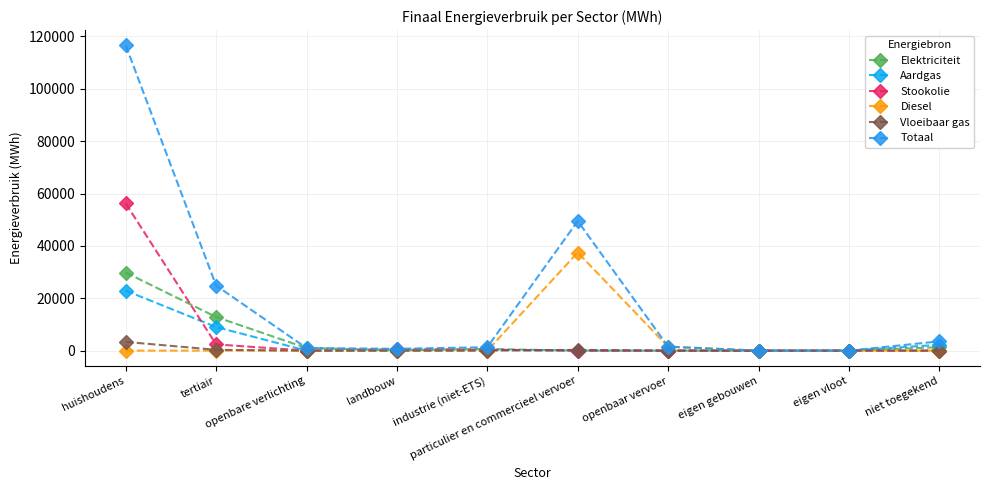

List the labels in order of Elektriciteit value, smallest first.

openbaar vervoer, eigen gebouwen, eigen vloot, particulier en commercieel vervoer, landbouw, industrie (niet-ETS), openbare verlichting, niet toegekend, tertiair, huishoudens